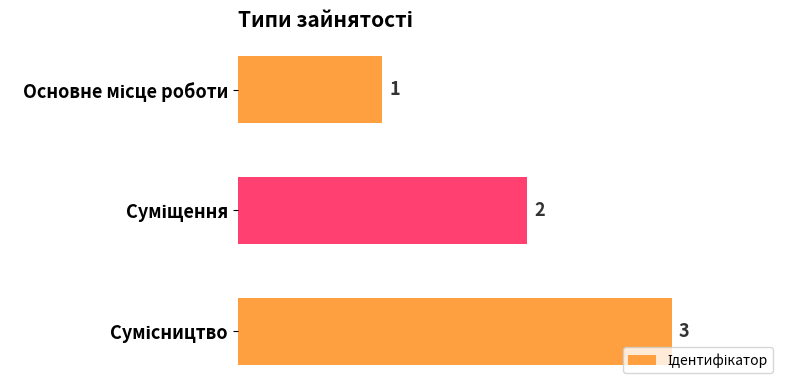

What is the value of the 1st bar from the top?

1